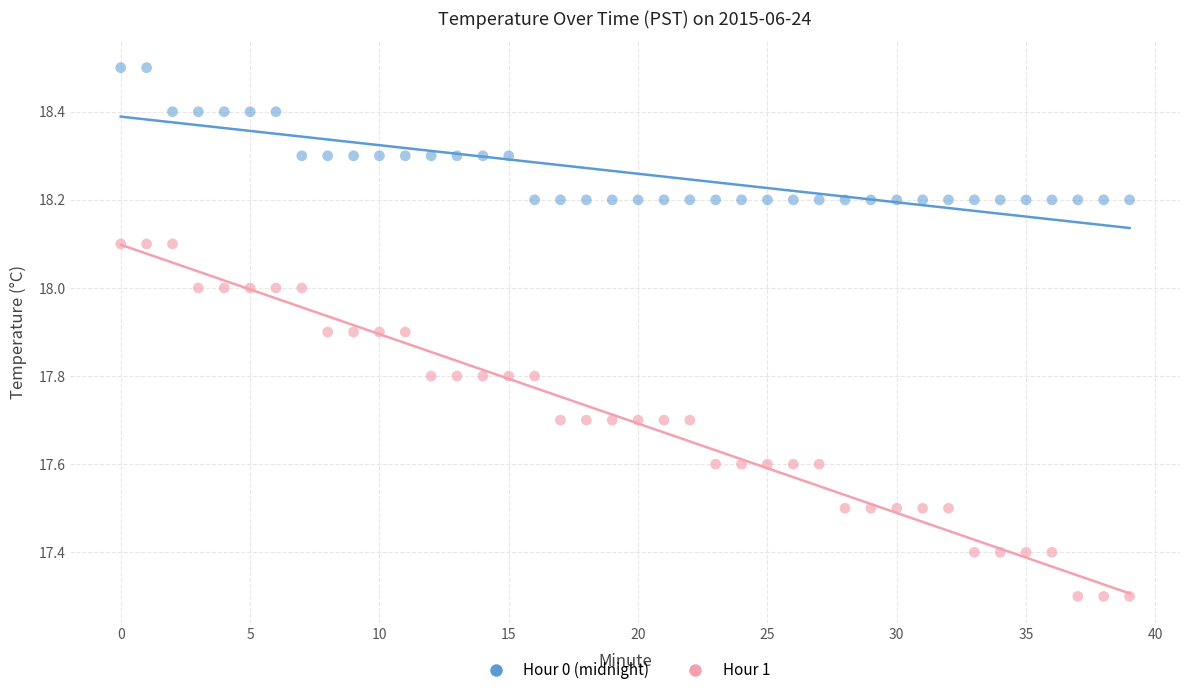

Across all data points, what is the range of Y values (max minus min)?

1.2